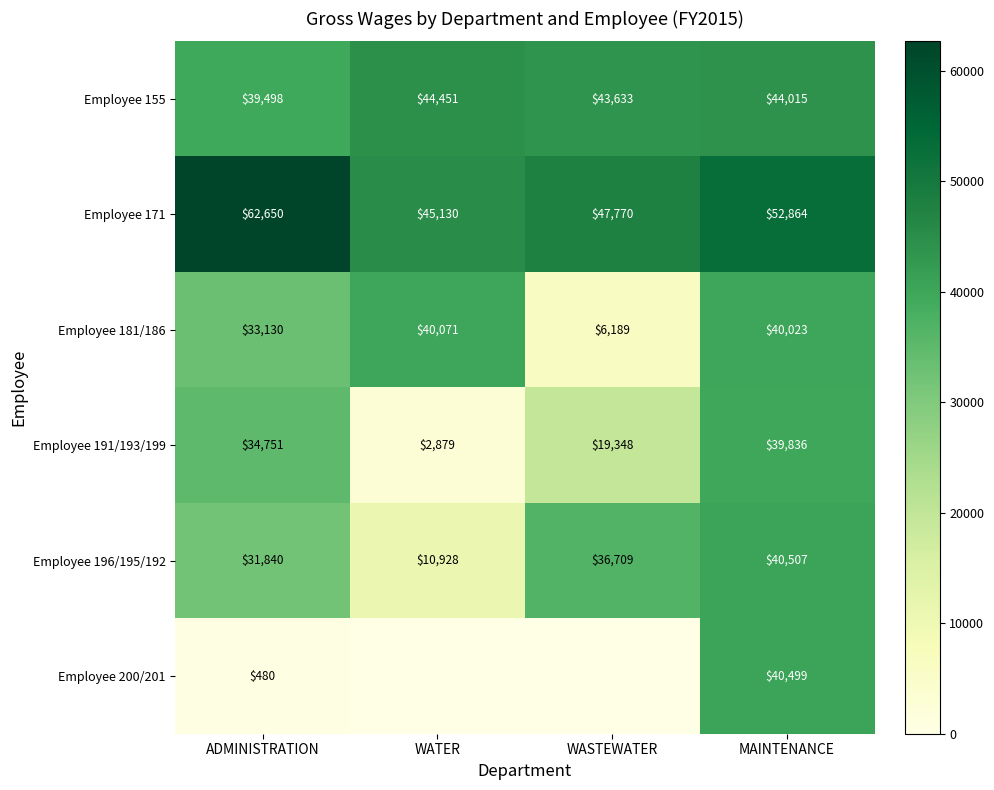

What is the total value across all series at WATER?

143458.7